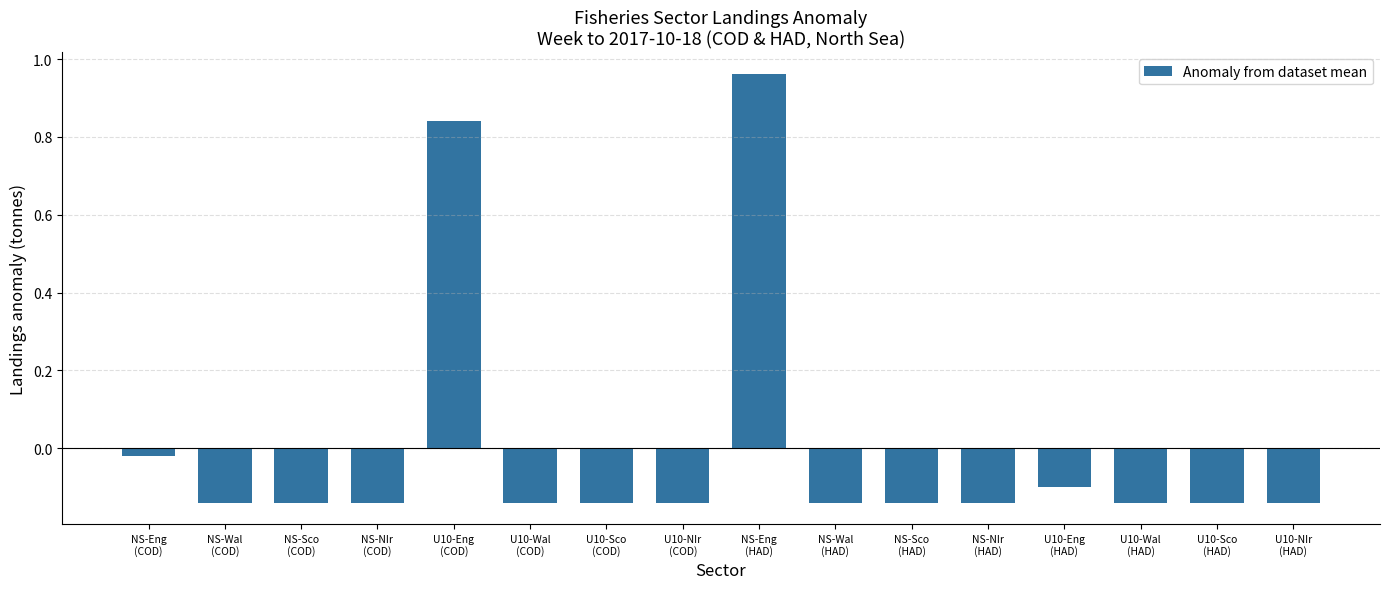

Count the number of values greater than 0.

2